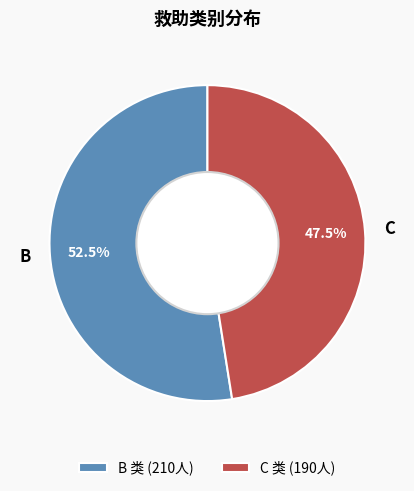

What percentage is NOT represented by B?

47.5%